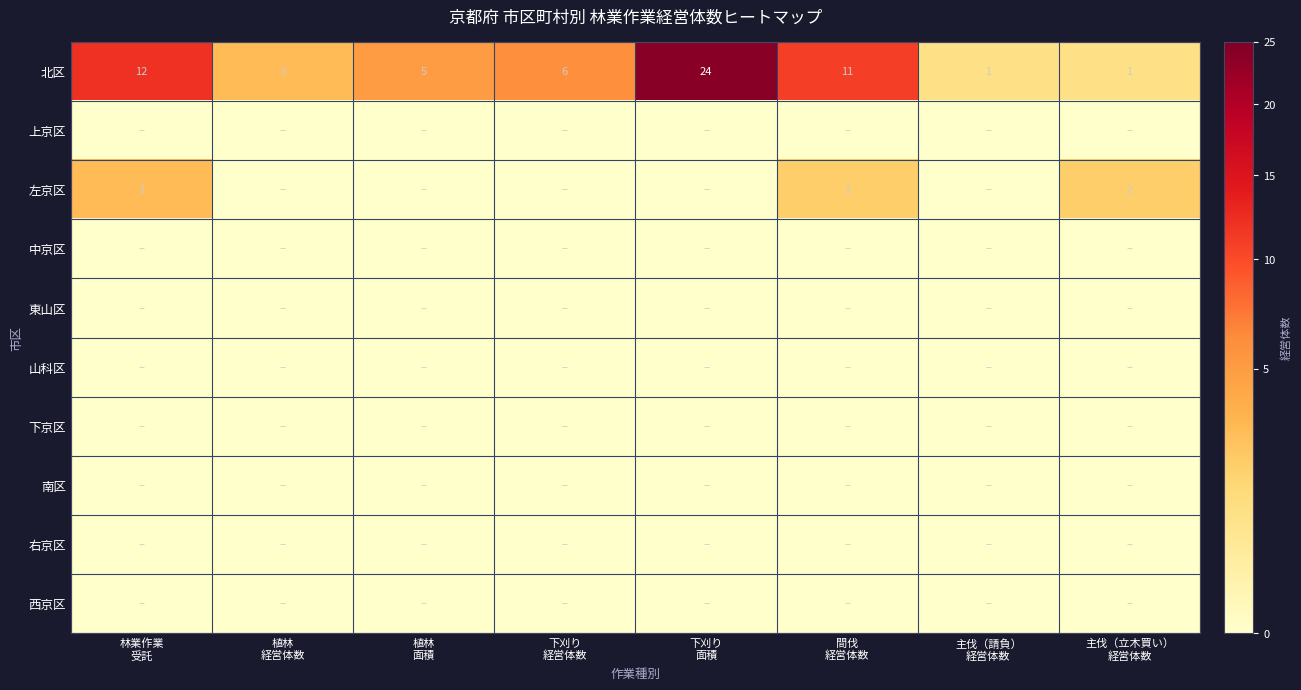

Is it true that 中京区 equals 0 at 下刈り 経営体数?

True